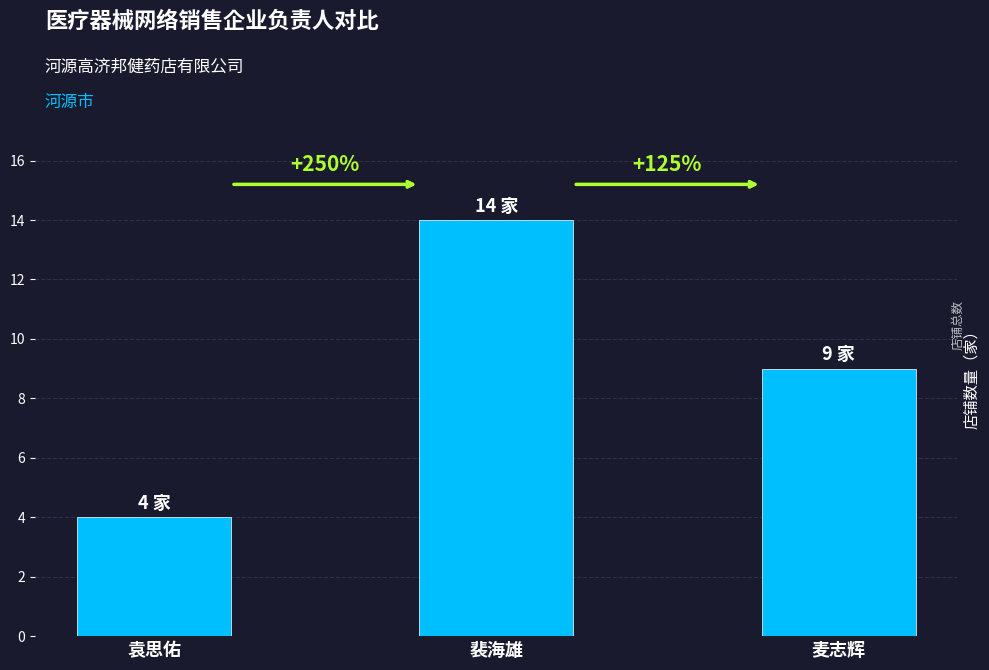

True or false: the data shows 3 at 袁思佑.

False